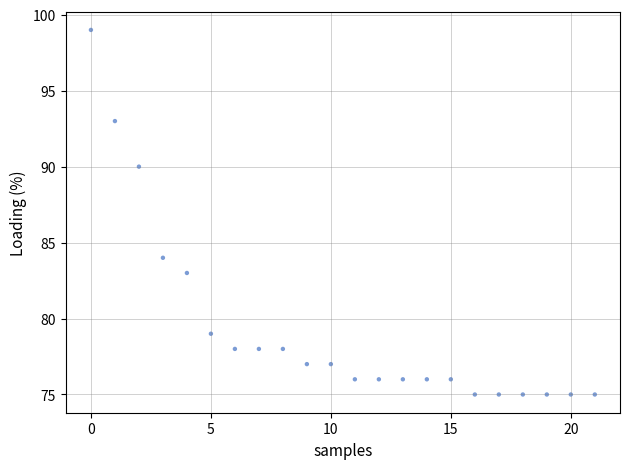

What is the range of Y values (max minus min)?

24